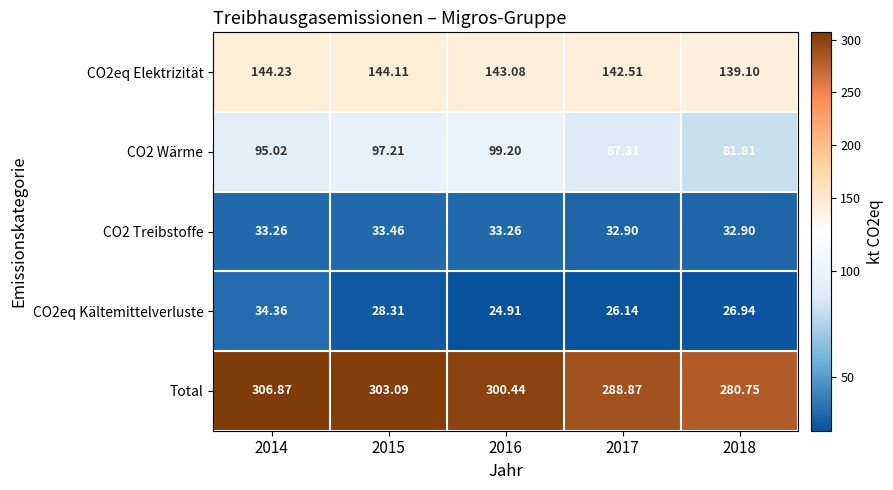

At 2014, list the series in order from largest to smallest.

Total, CO2eq Elektrizität, CO2 Wärme, CO2eq Kältemittelverluste, CO2 Treibstoffe